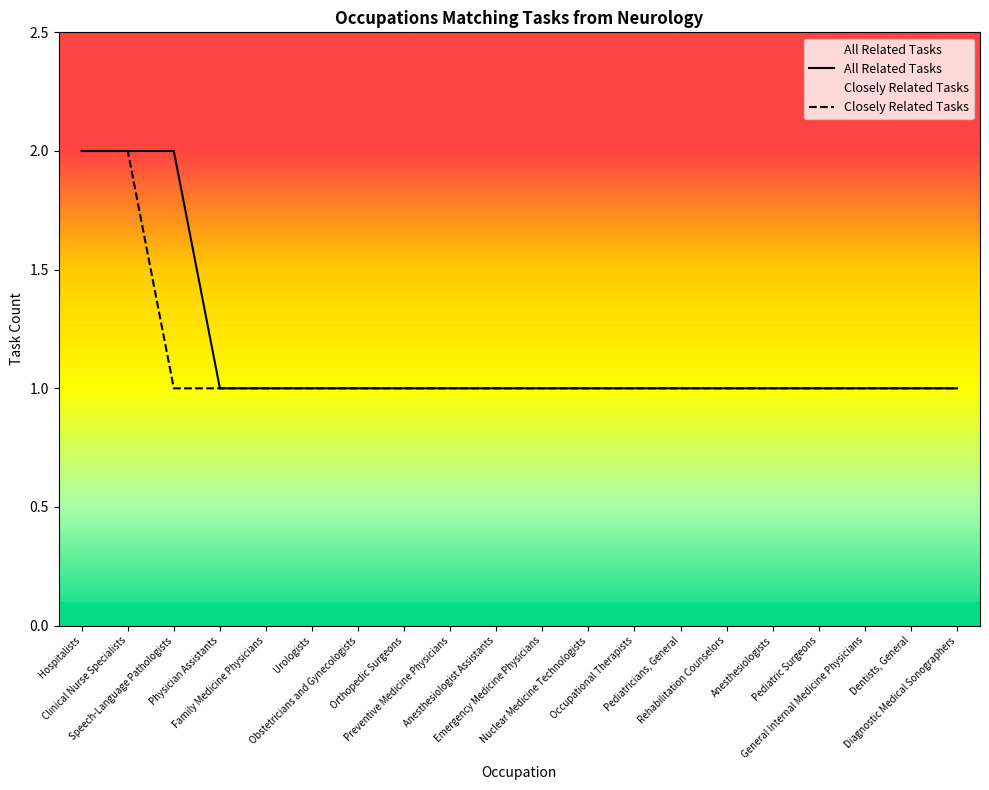

Reading right to left, transcribe all the data shown in this chart.

All Related Tasks: Diagnostic Medical Sonographers=1	Dentists, General=1	General Internal Medicine Physicians=1	Pediatric Surgeons=1	Anesthesiologists=1	Rehabilitation Counselors=1	Pediatricians, General=1	Occupational Therapists=1	Nuclear Medicine Technologists=1	Emergency Medicine Physicians=1	Anesthesiologist Assistants=1	Preventive Medicine Physicians=1	Orthopedic Surgeons=1	Obstetricians and Gynecologists=1	Urologists=1	Family Medicine Physicians=1	Physician Assistants=1	Speech-Language Pathologists=2	Clinical Nurse Specialists=2	Hospitalists=2
Closely Related Tasks: Diagnostic Medical Sonographers=1	Dentists, General=1	General Internal Medicine Physicians=1	Pediatric Surgeons=1	Anesthesiologists=1	Rehabilitation Counselors=1	Pediatricians, General=1	Occupational Therapists=1	Nuclear Medicine Technologists=1	Emergency Medicine Physicians=1	Anesthesiologist Assistants=1	Preventive Medicine Physicians=1	Orthopedic Surgeons=1	Obstetricians and Gynecologists=1	Urologists=1	Family Medicine Physicians=1	Physician Assistants=1	Speech-Language Pathologists=1	Clinical Nurse Specialists=2	Hospitalists=2